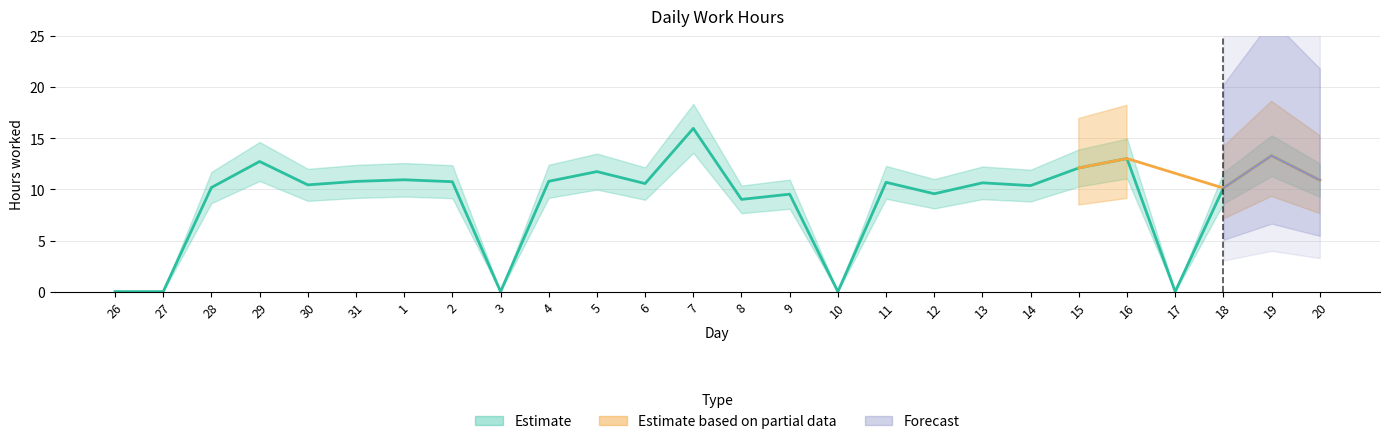

Which label corresponds to the largest value in the chart?

7